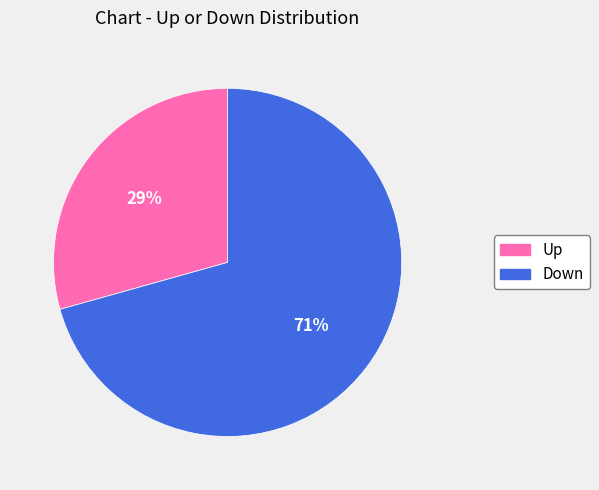

Does any single category account for the majority?

Yes